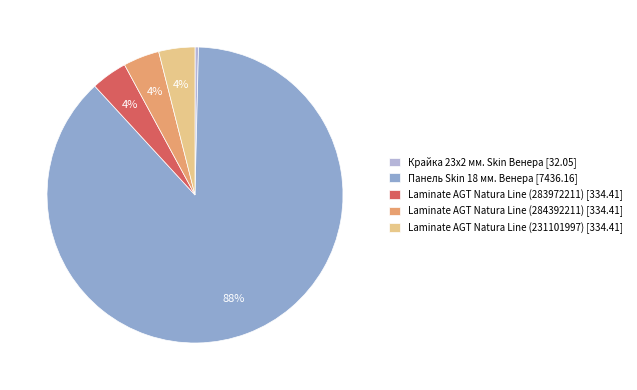

What is the majority slice?

Панель Skin 18 мм. Венера